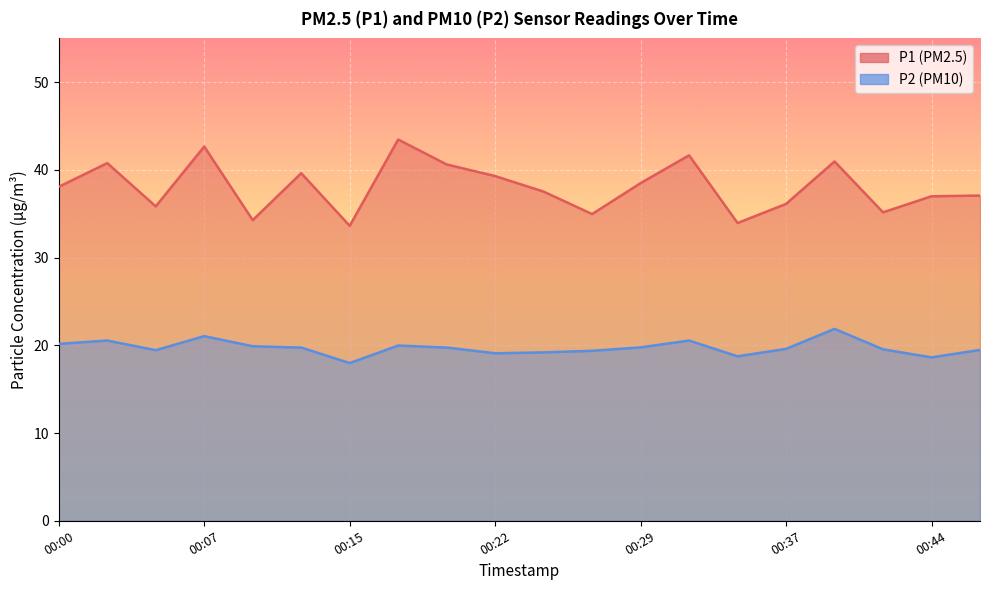

Which series has the largest range (max minus min)?

P1